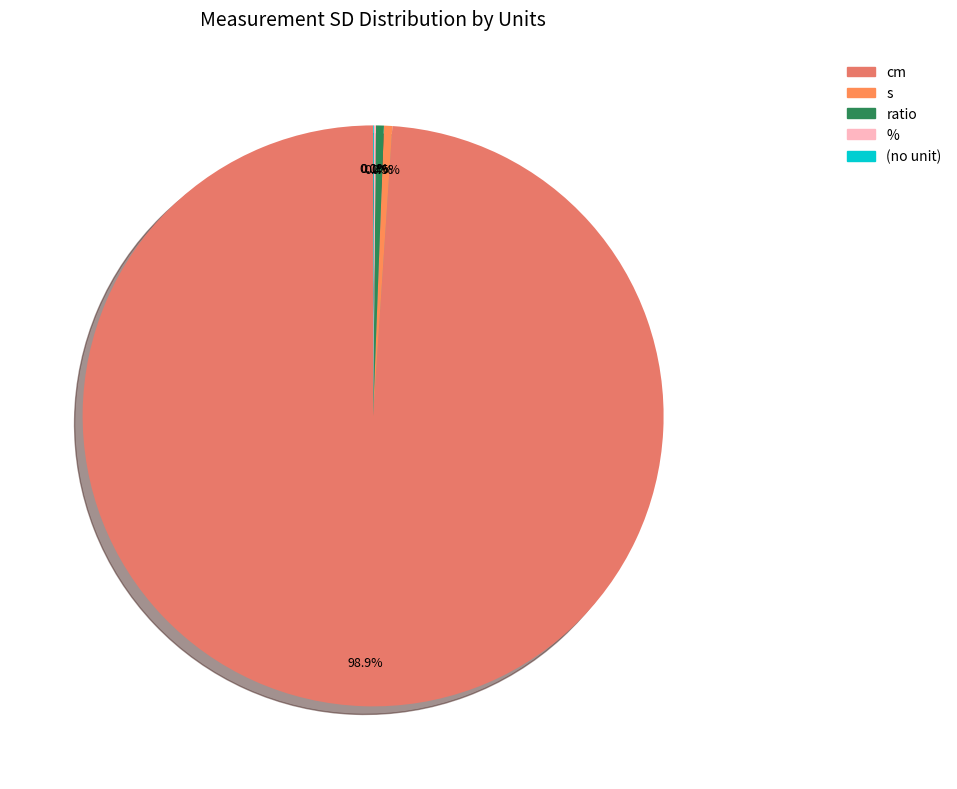

Count the number of slices in the pie.

5